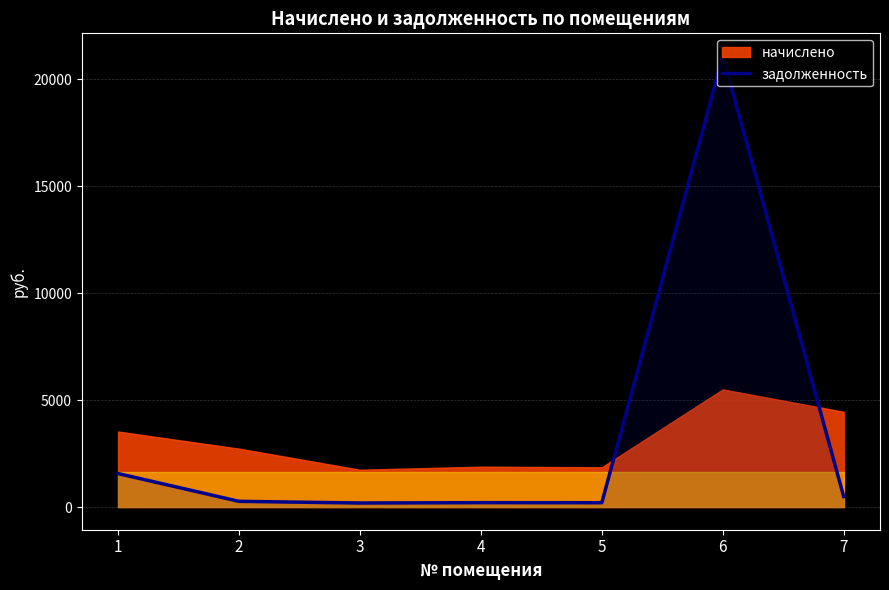

At which category does the data reach its first local peak?

4